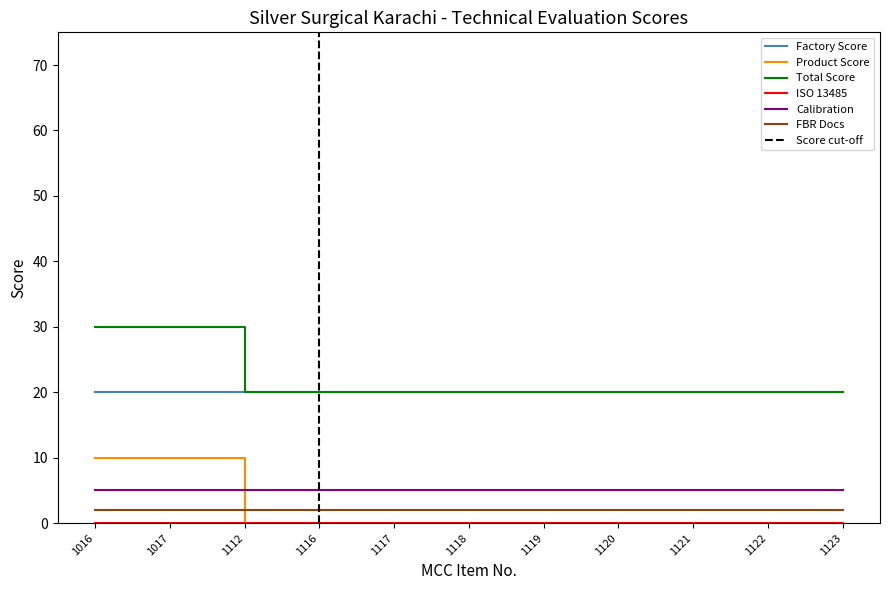

At how many categories does at least one series exceed 7?

11